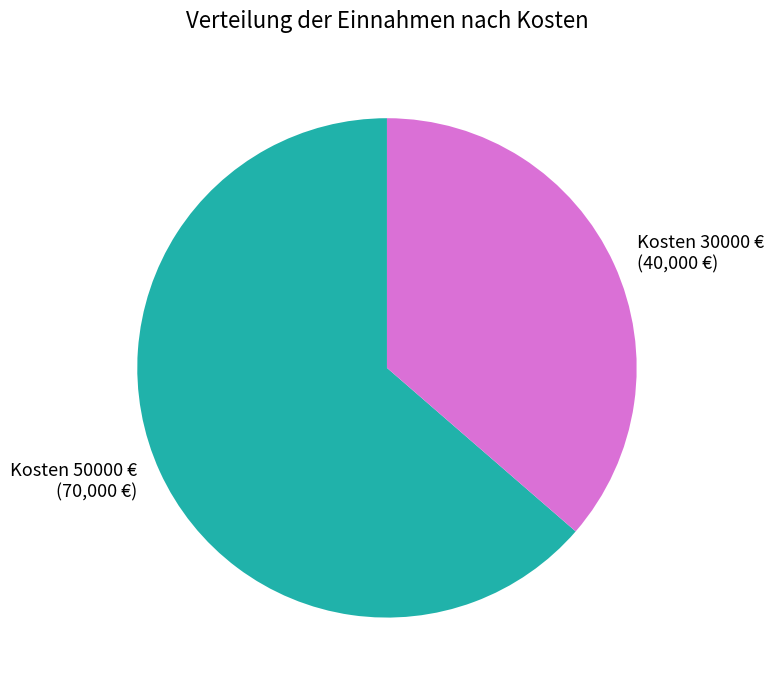

Which category has the smallest portion of the pie?

Kosten 30000 € (40,000 €)